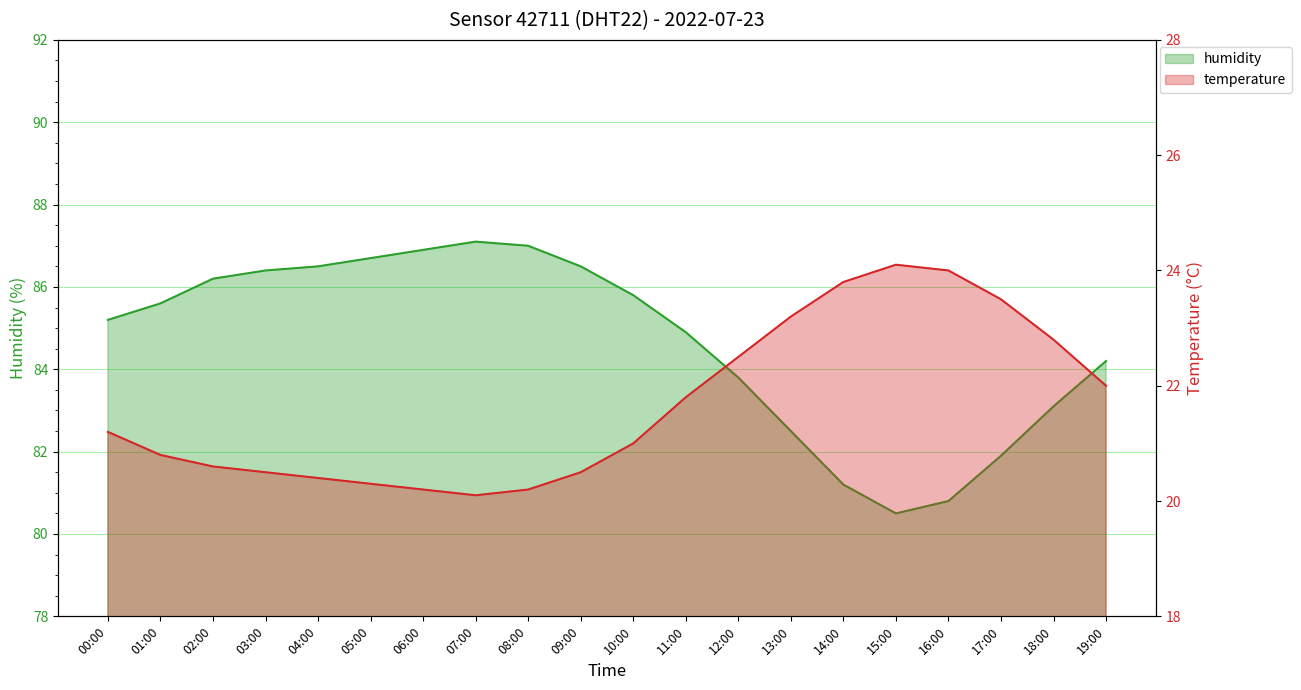

How many values in the temperature series are below 21?

9